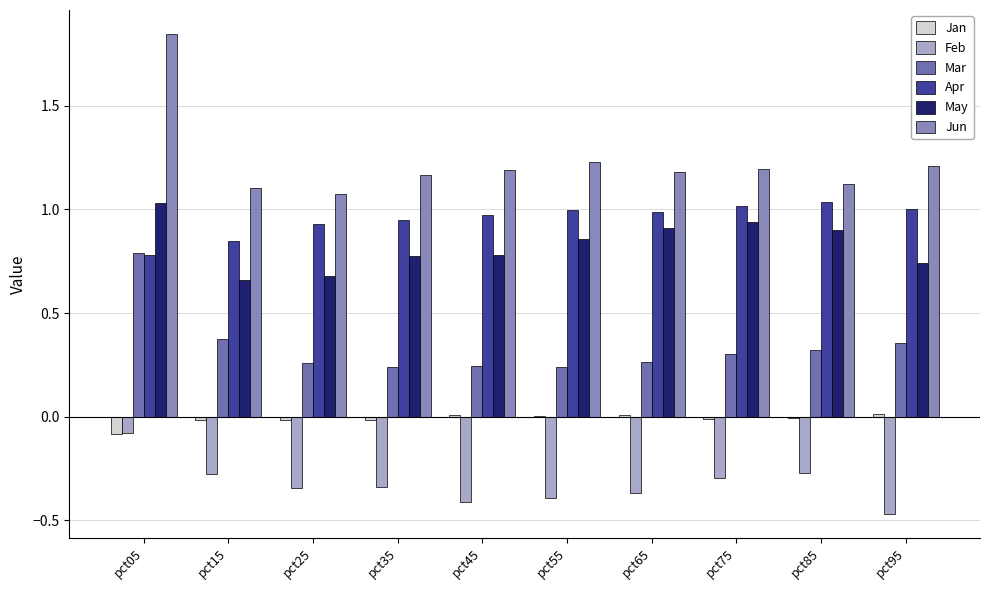

What is the value of the Apr bar at the 4th from the left?

1.0